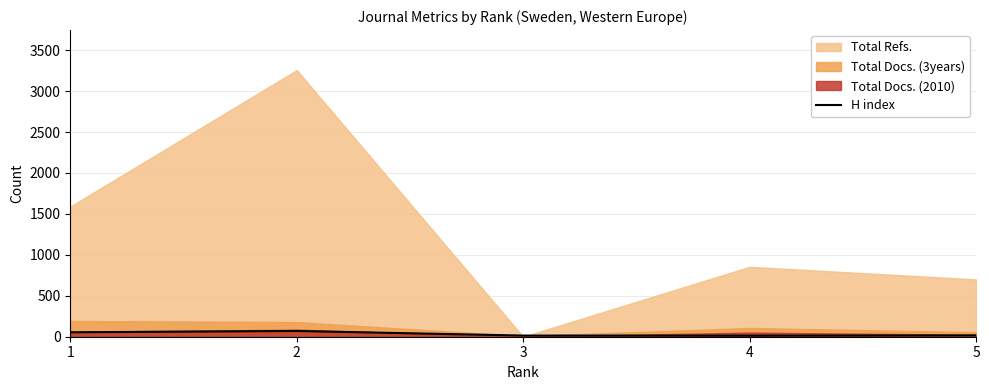

How many values are below 16?

2